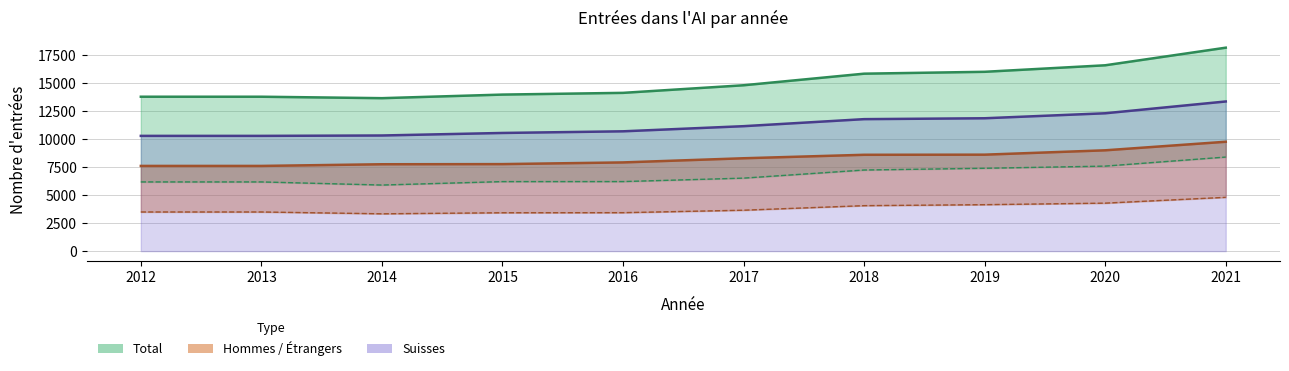

The Femmes series shows 12838 at 2018. True or false?

False